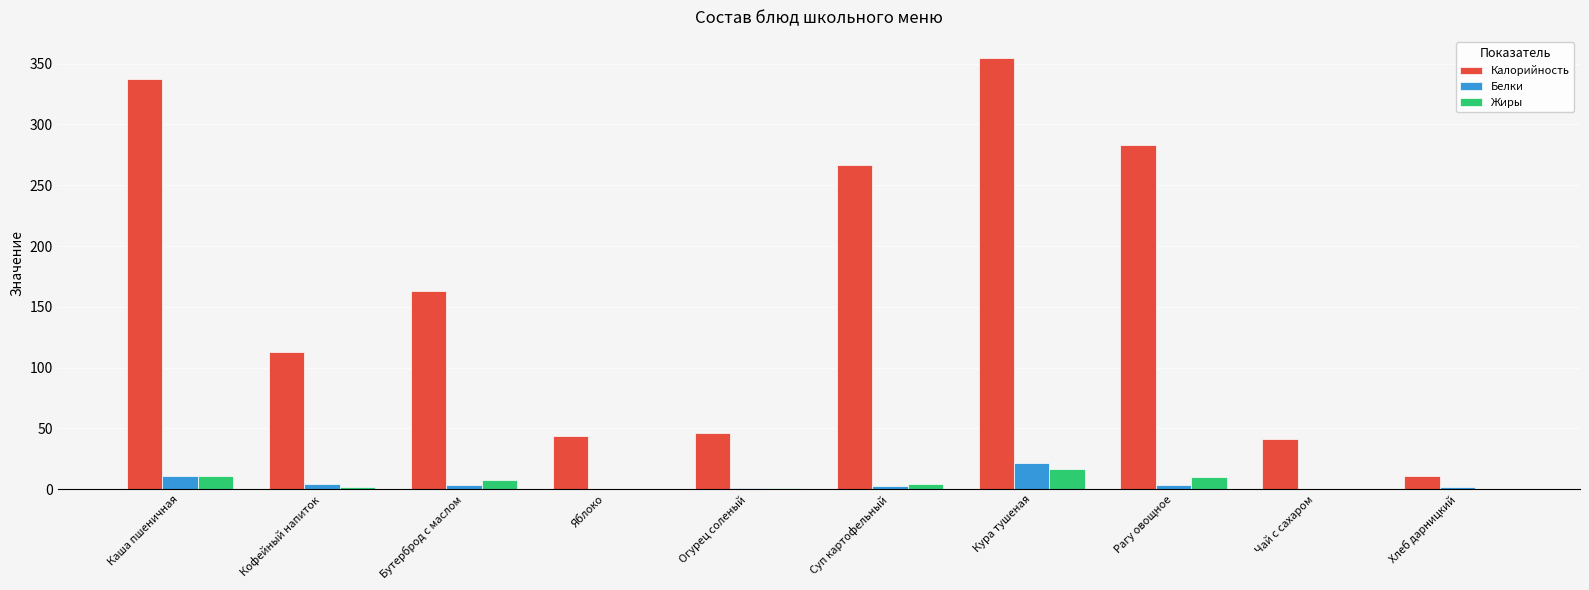

What is the sum of all Жиры values?

52.9